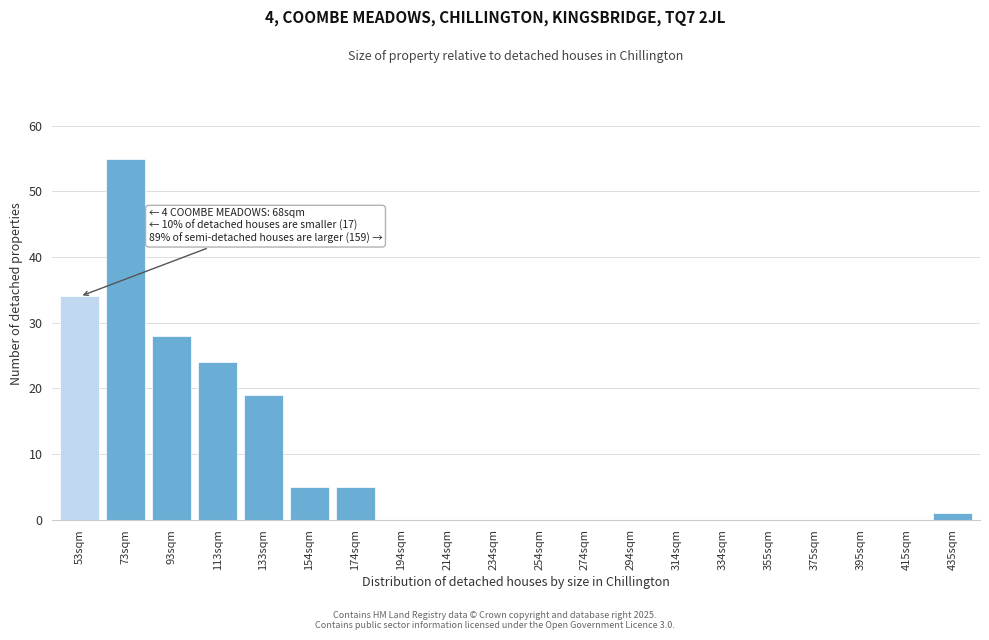

Reading left to right, transcribe all the data shown in this chart.

53sqm=34	73sqm=55	93sqm=28	113sqm=24	133sqm=19	154sqm=5	174sqm=5	194sqm=0	214sqm=0	234sqm=0	254sqm=0	274sqm=0	294sqm=0	314sqm=0	334sqm=0	355sqm=0	375sqm=0	395sqm=0	415sqm=0	435sqm=1